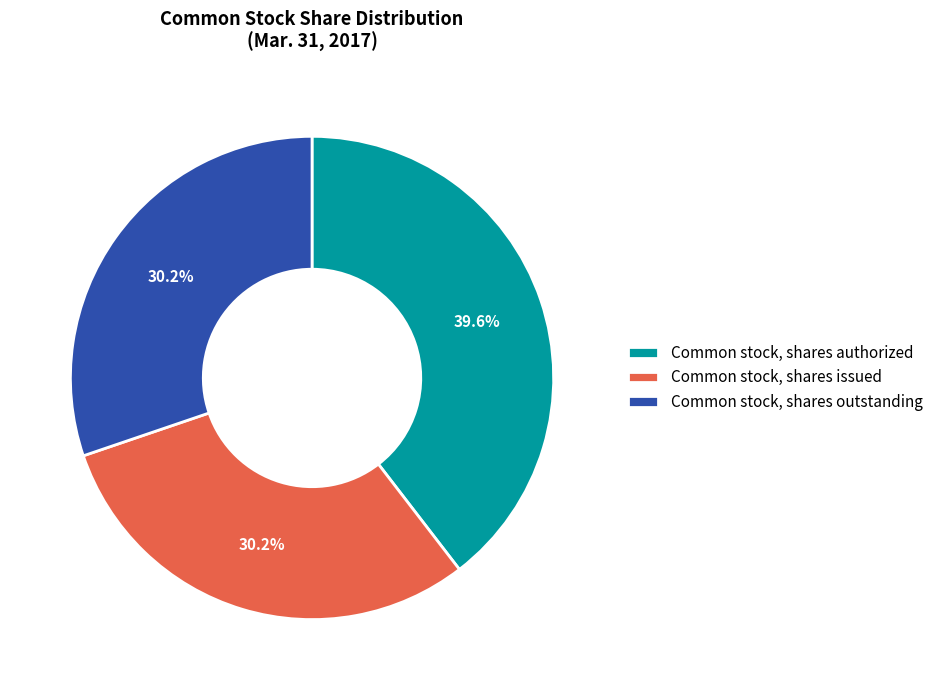

To the nearest percent, what portion does Common stock, shares issued represent?

30%